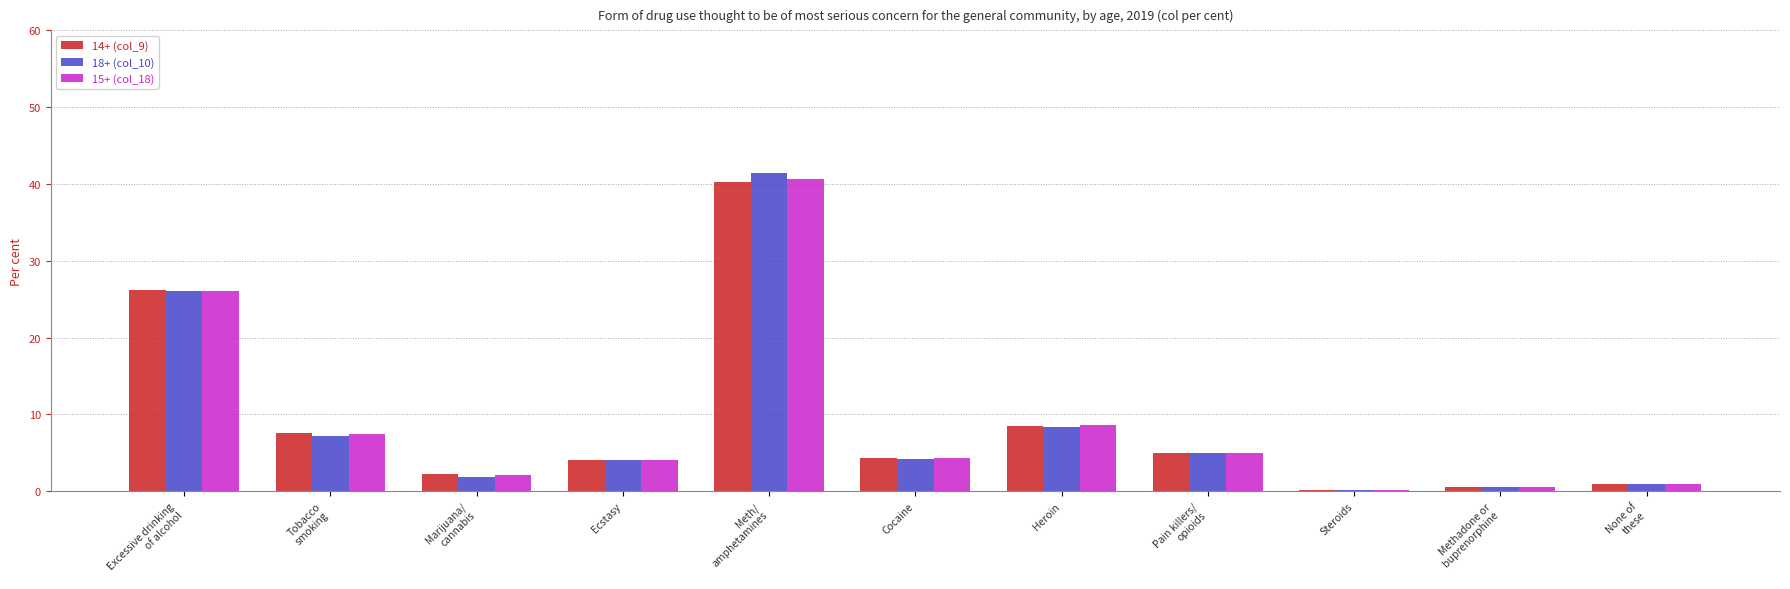

What is the total value across all series at Heroin?

25.5